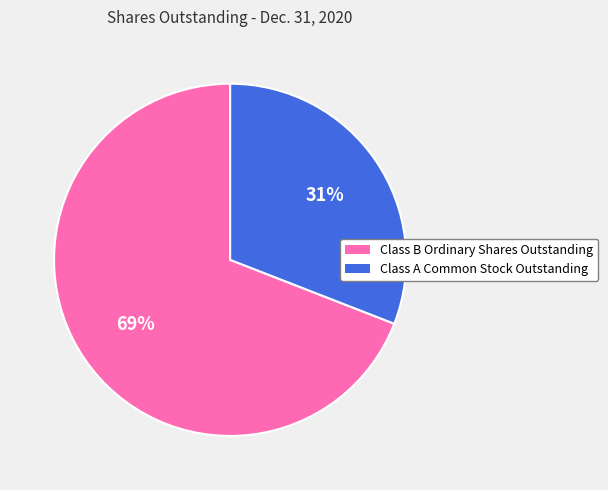

How many segments does this pie chart have?

2